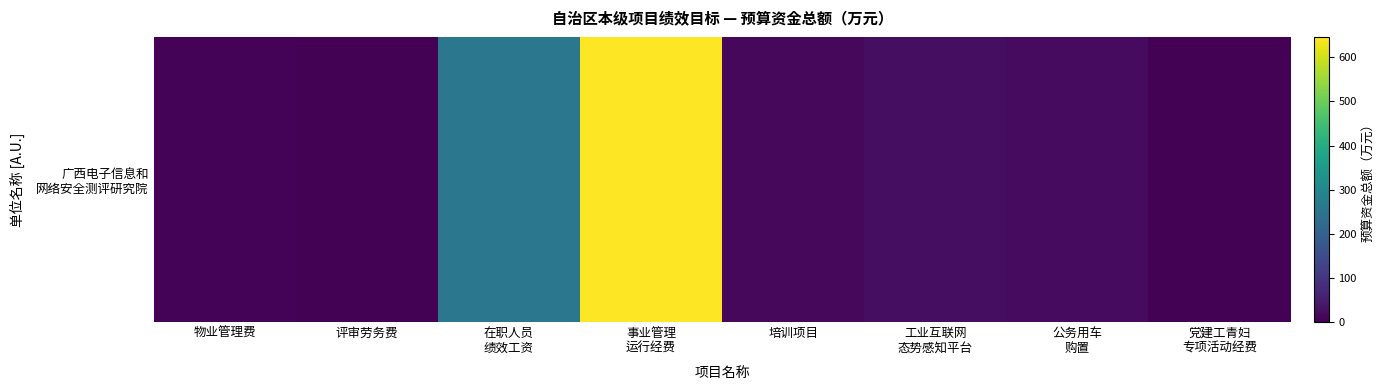

The chart shows a value of 400.0 at 在职人员
绩效工资. True or false?

False